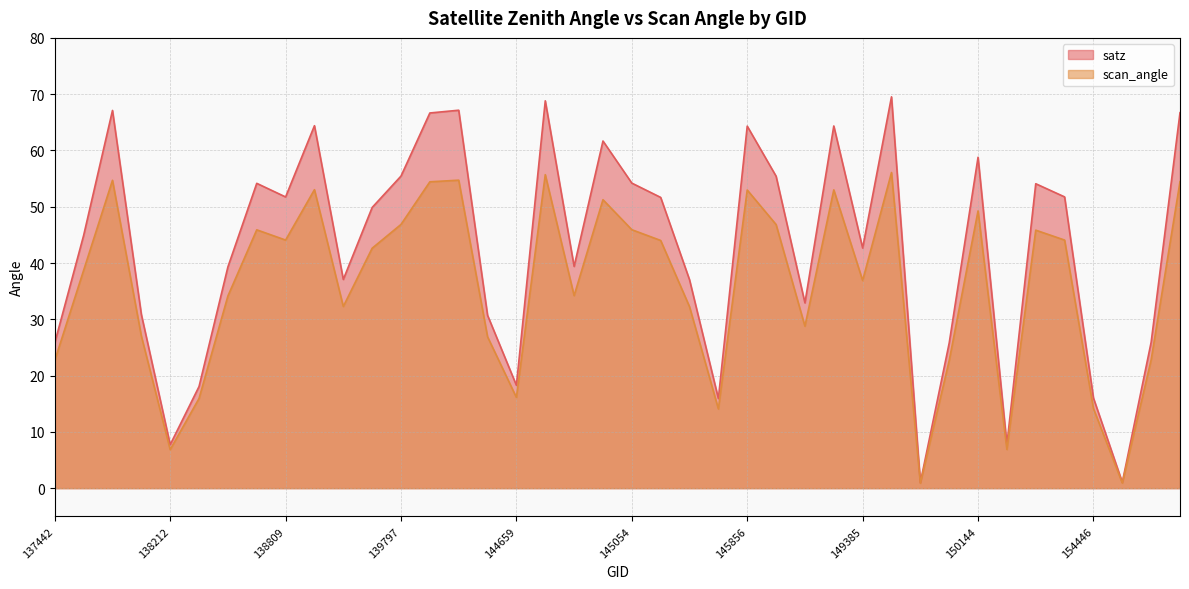

Between 138994 and 145054, which series saw the biggest shift?

satz